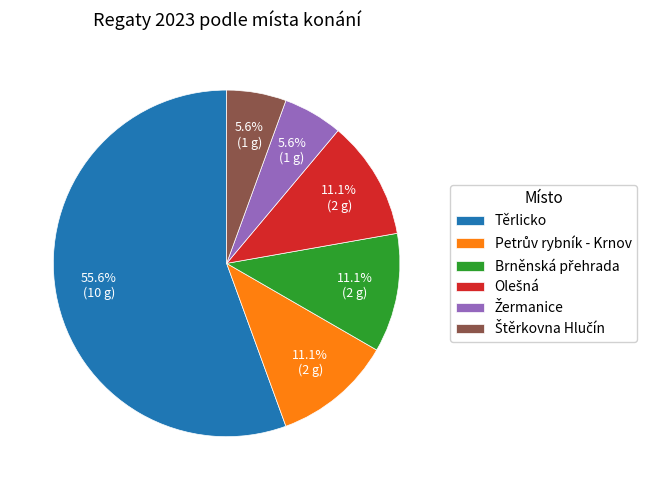

Is there a majority slice in this chart?

Yes